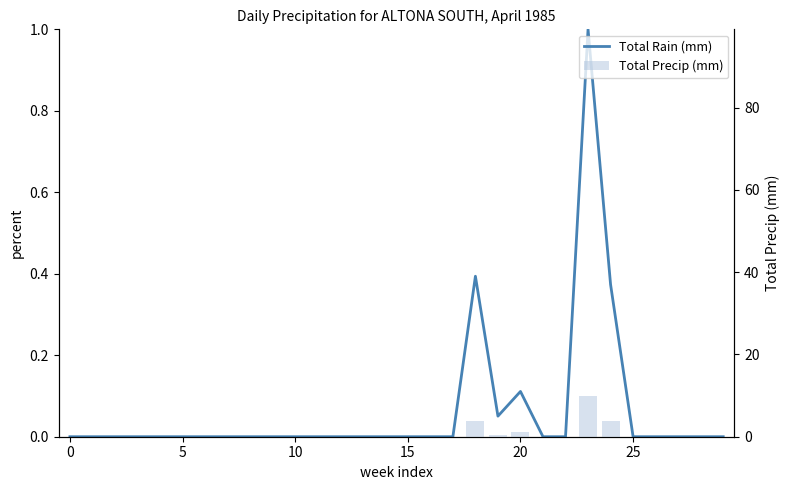

Rank the series by their maximum value, from highest to lowest.

Total Precip (mm), Total Rain (mm)